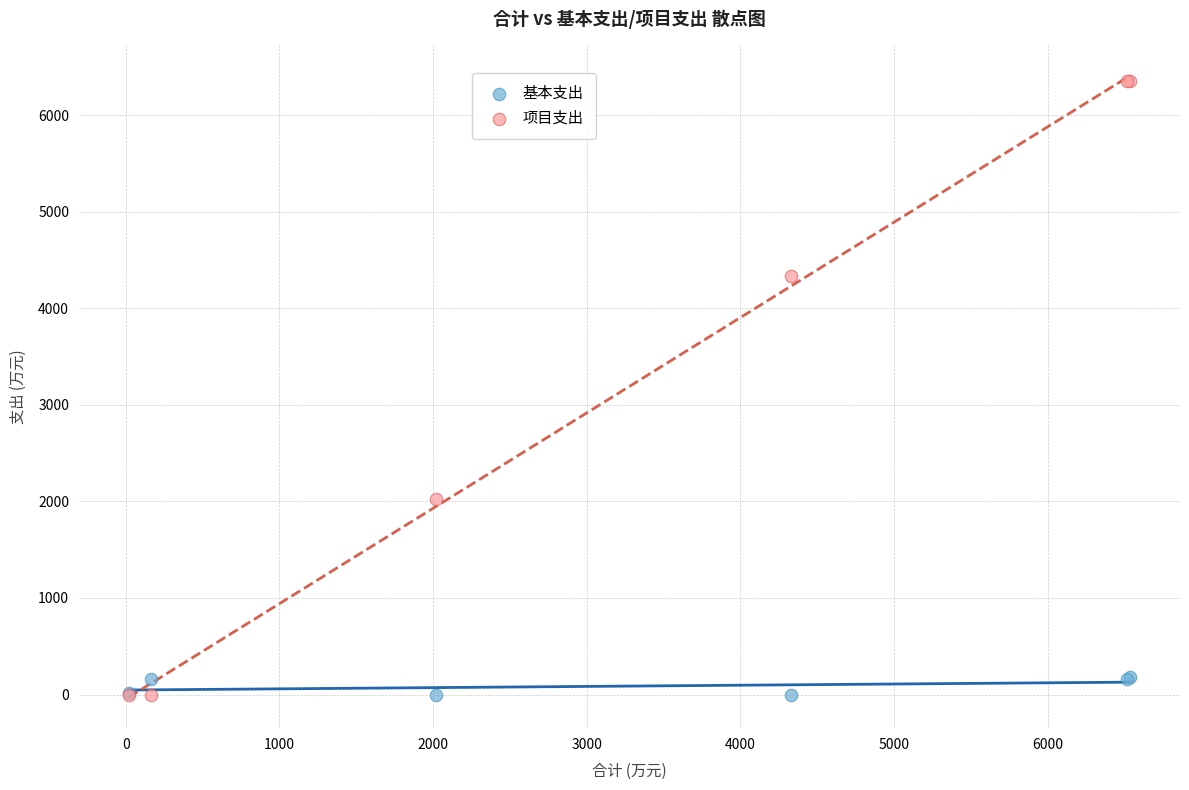

Which series contains the highest Y value?

项目支出